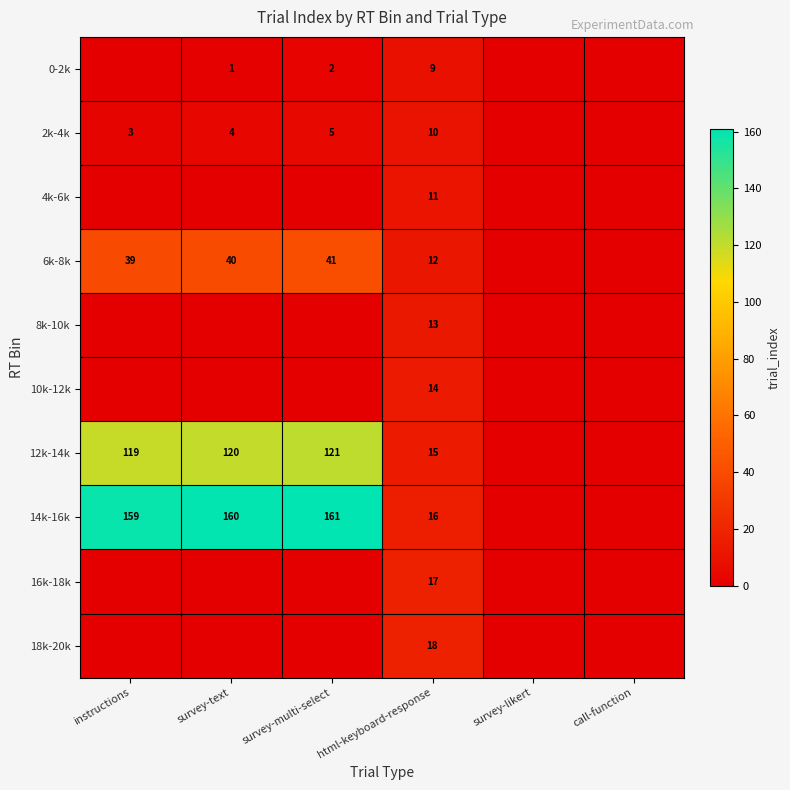

What is the difference between the 2k-4k values at html-keyboard-response and instructions?

7